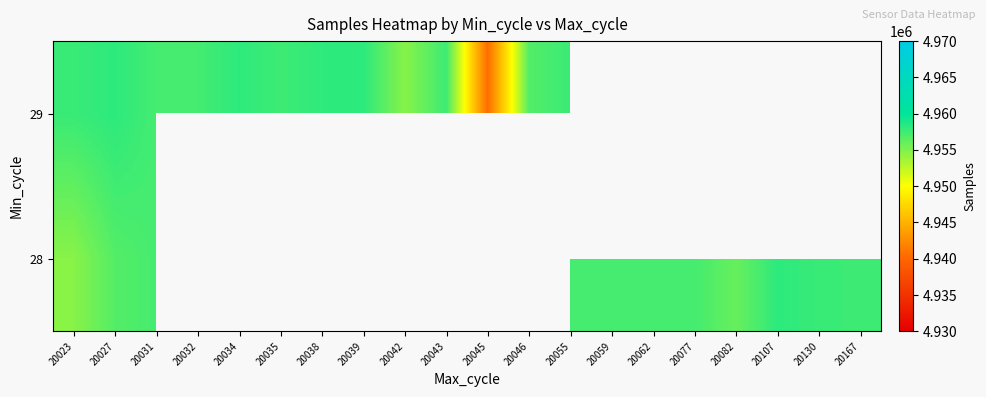

Rank the series by their maximum value, from lowest to highest.

28, 29